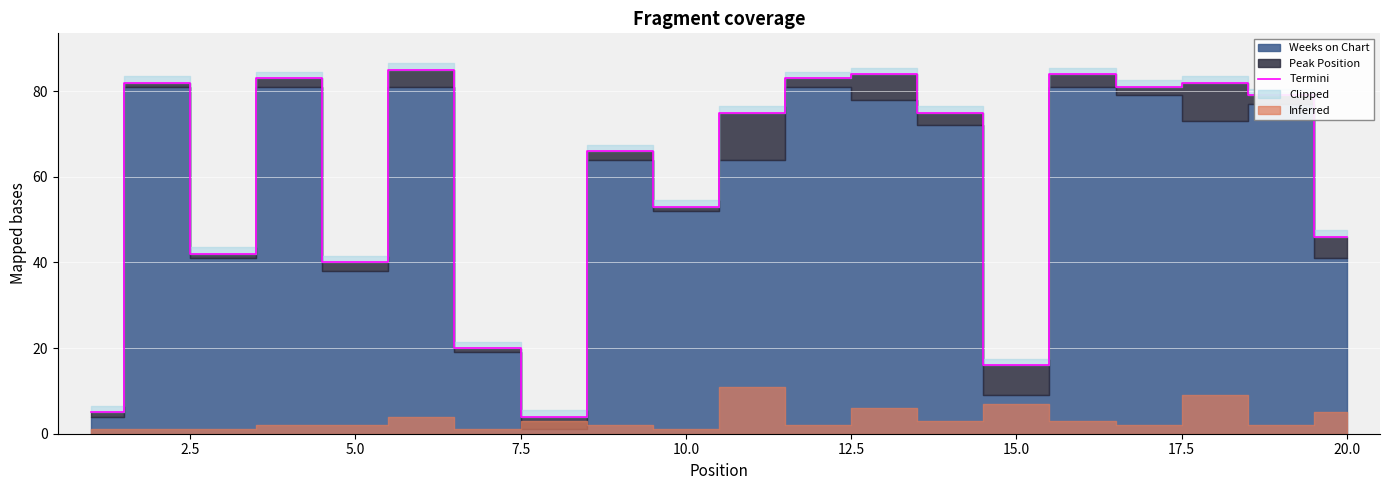

The Termini series shows 93 at 10.0. True or false?

False